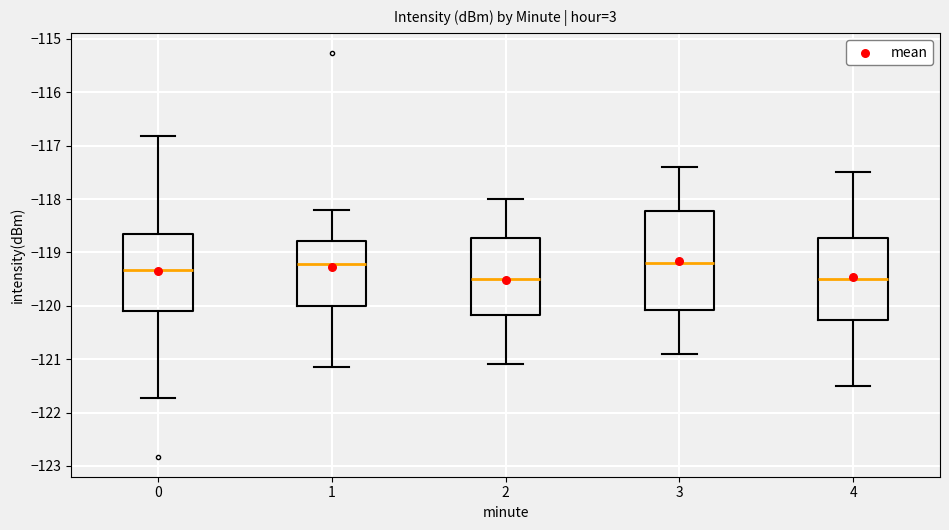

Where is the lower edge of the box at x = 1 on the y-axis? The values are not printed on the chart, so give them approximately, as read against the axis.

-120.0